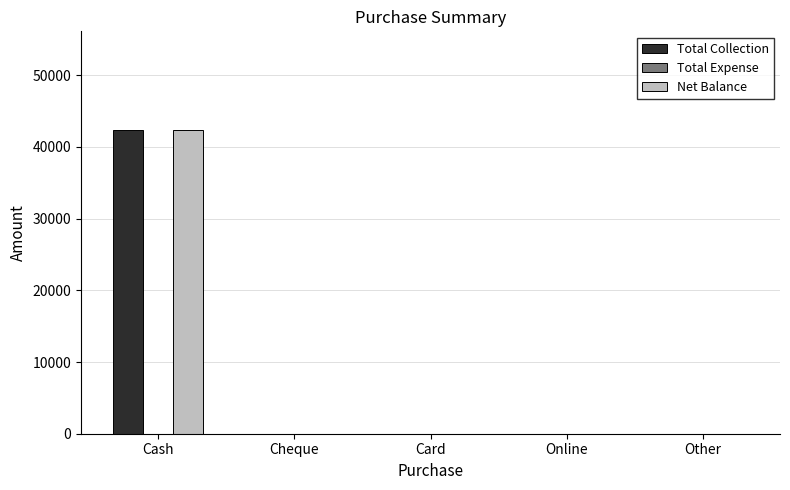

Are the bars horizontal?

No